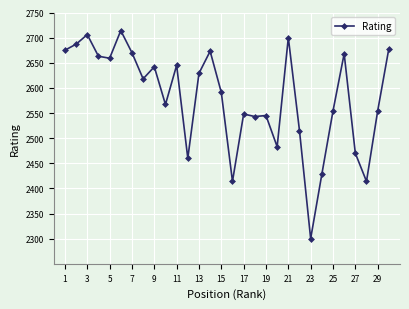

True or false: there are more than 2 points higher than both neighbors.

True